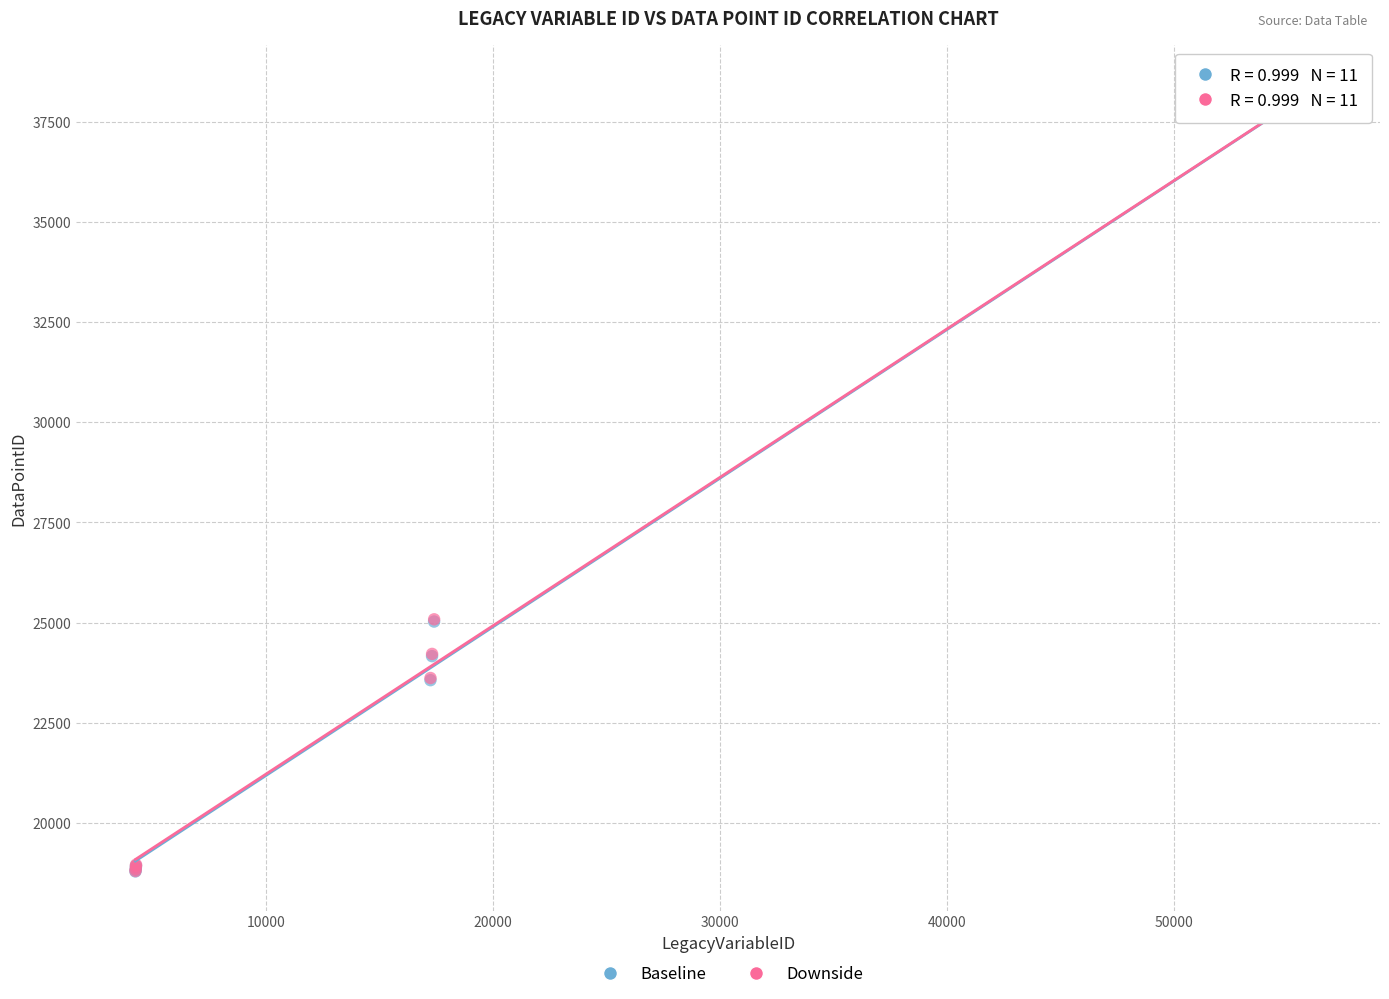

Which series has the widest spread of Y values?

Baseline